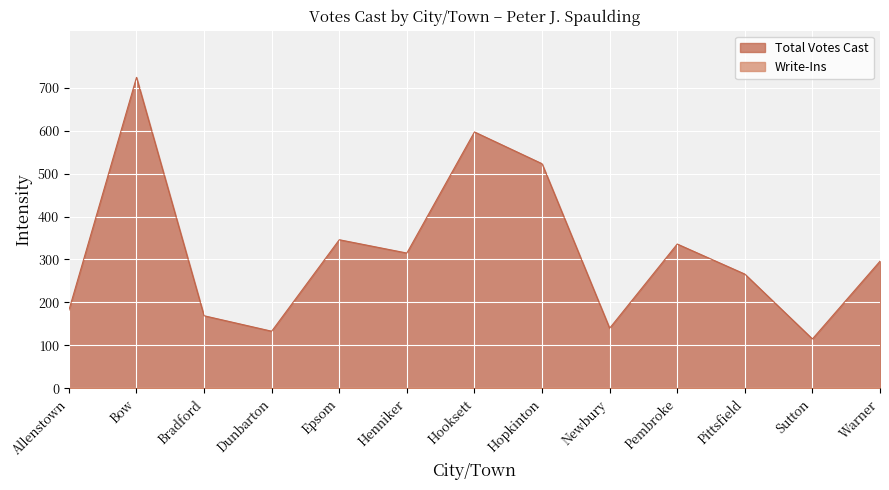

Does the chart display data point markers on the line(s)?

No